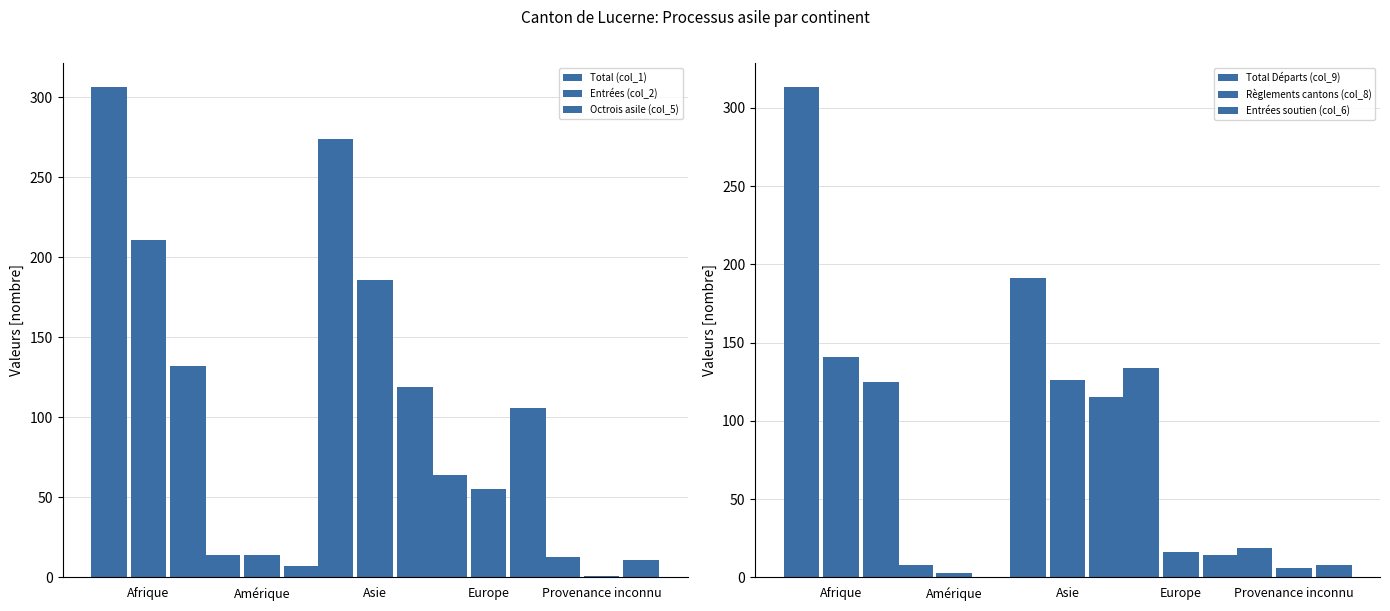

What is the value of the Entrées (col_2) bar at the 4th from the left?

55